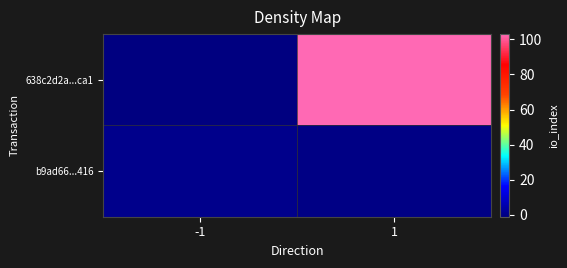

Between -1 and 1, which series saw the biggest shift?

638c2d2a...ca1